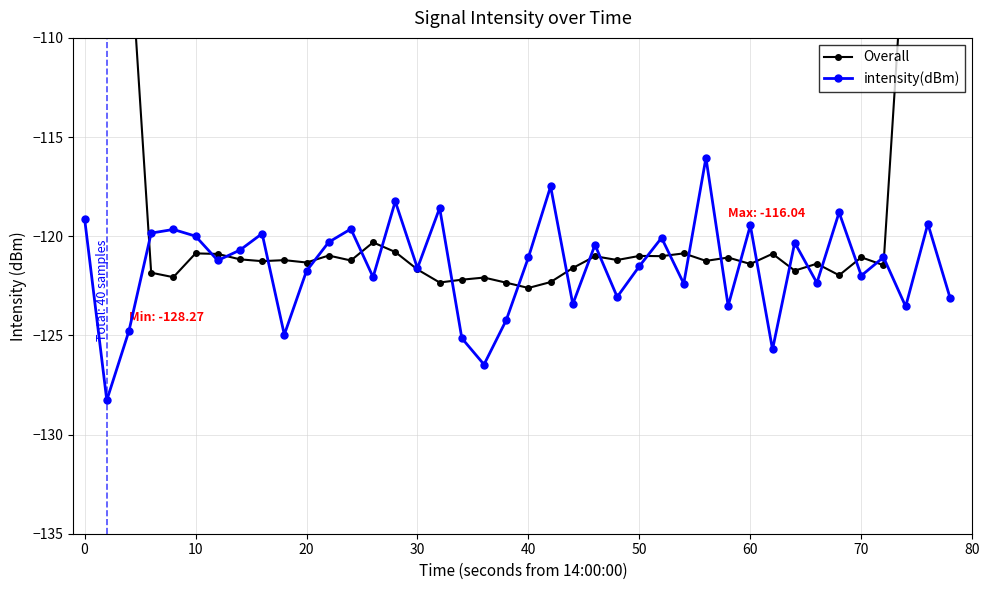

Reading left to right, transcribe all the data shown in this chart.

Overall: -70.3	-87.4	-104.5	-121.8	-122.1	-120.9	-120.9	-121.2	-121.3	-121.2	-121.3	-121.0	-121.2	-120.3	-120.8	-121.7	-122.3	-122.2	-122.1	-122.3	-122.6	-122.3	-121.6	-121.0	-121.2	-121.0	-121.0	-120.9	-121.2	-121.1	-121.4	-120.9	-121.7	-121.4	-122.0	-121.1	-121.5	-104.0	-87.0	-69.6
intensity(dBm): -119.1	-128.3	-124.8	-119.8	-119.7	-120.0	-121.2	-120.7	-119.9	-125.0	-121.8	-120.3	-119.6	-122.1	-118.2	-121.6	-118.6	-125.1	-126.5	-124.2	-121.1	-117.5	-123.4	-120.4	-123.1	-121.5	-120.1	-122.4	-116.0	-123.5	-119.5	-125.7	-120.3	-122.4	-118.8	-122.0	-121.1	-123.5	-119.4	-123.1